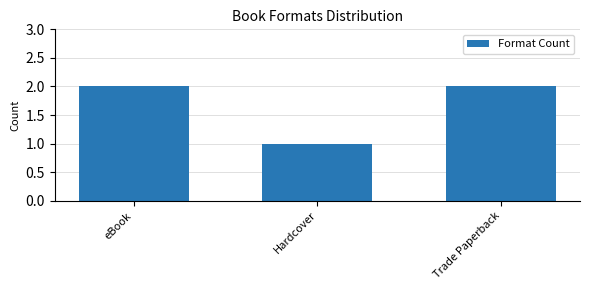

How many values are between 1 and 2?

3